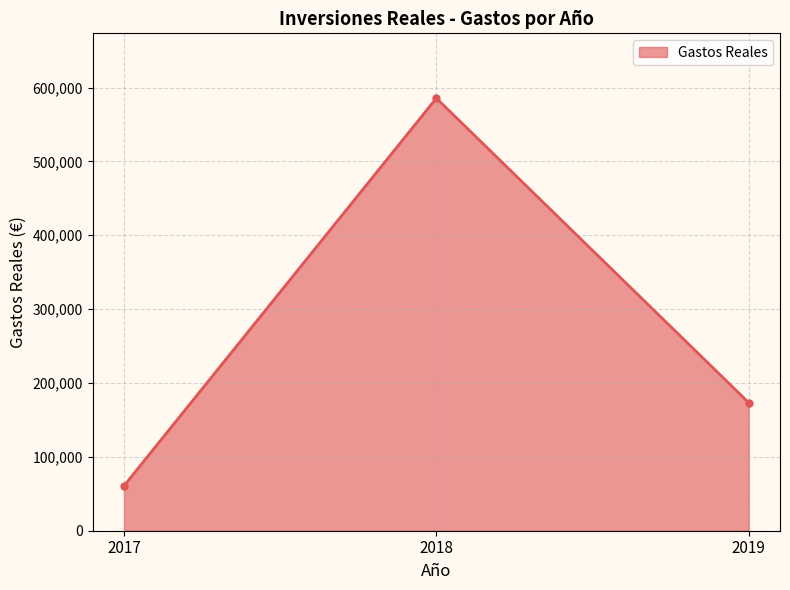

How many values are below 173376?

1